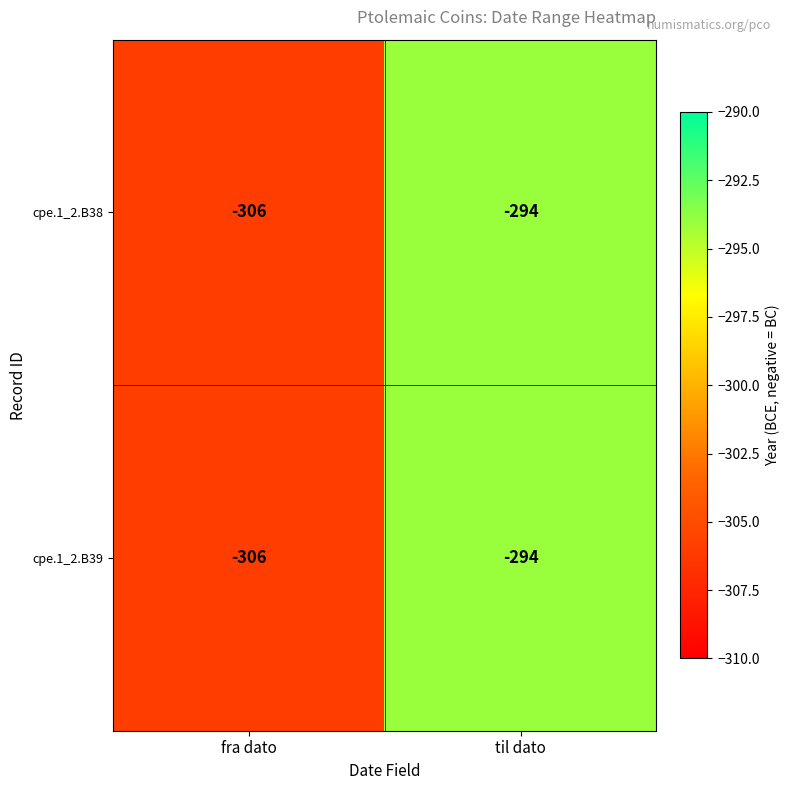

What is the average value of the cpe.1_2.B38 series?

-300